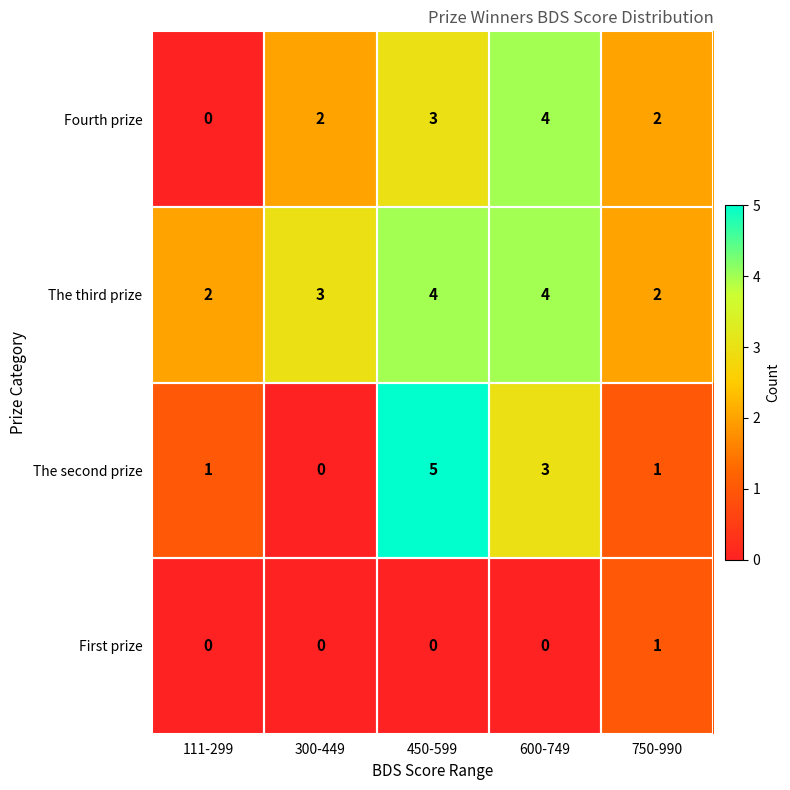

Count the number of data series in this chart.

4